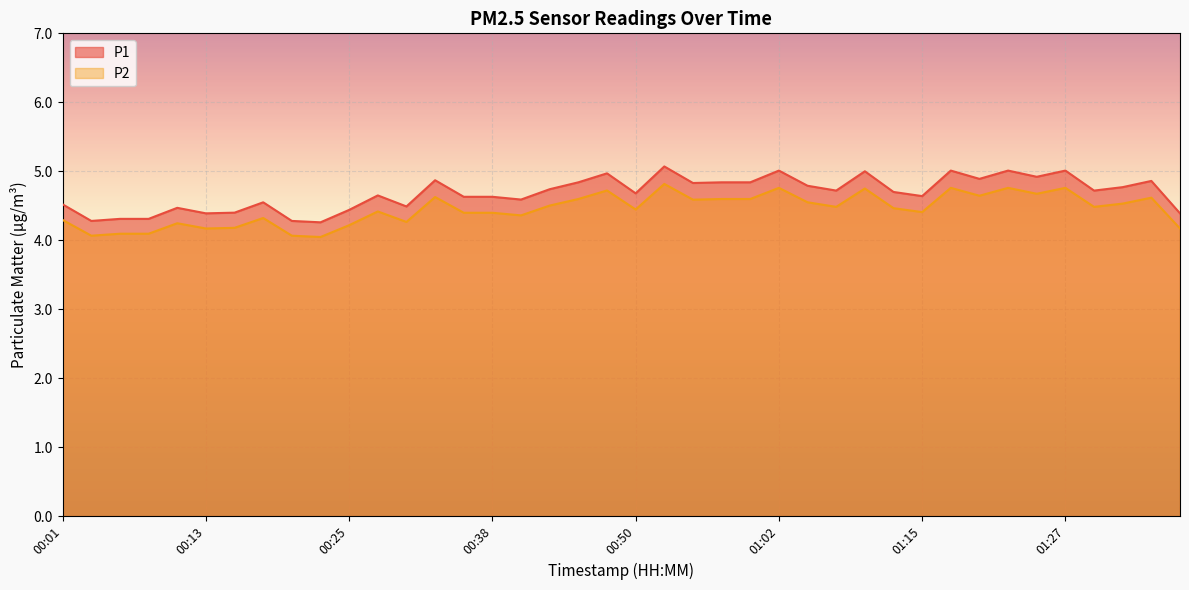

What is the average value of the P1 series?

4.7